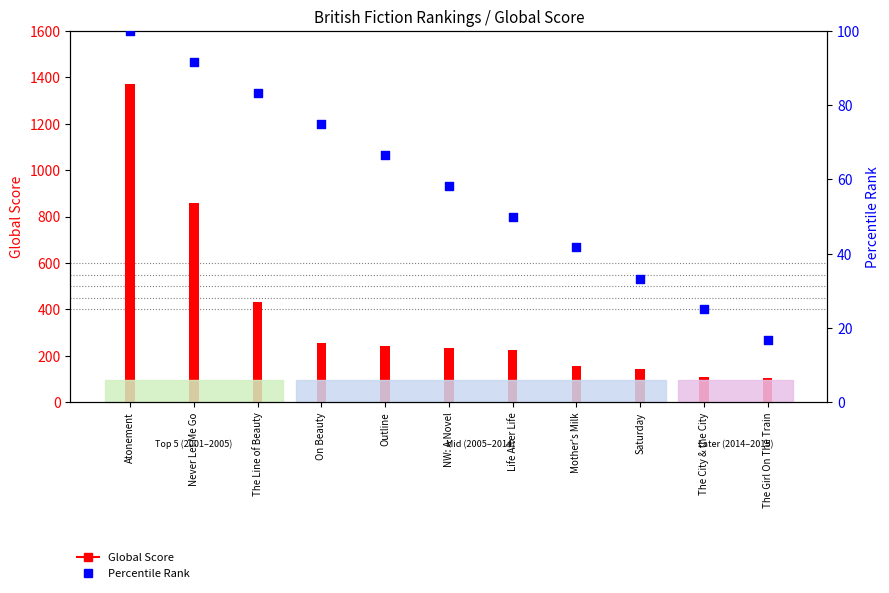

Which has a higher value, The Line of Beauty or Life After Life?

The Line of Beauty